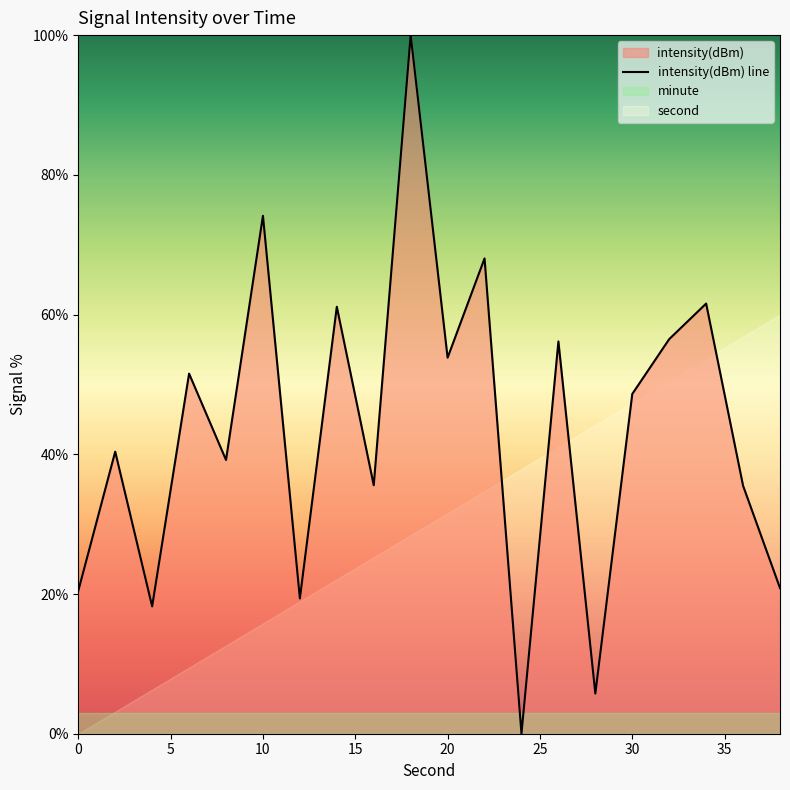

The value of intensity(dBm) line at 10 is 50.7. True or false?

False